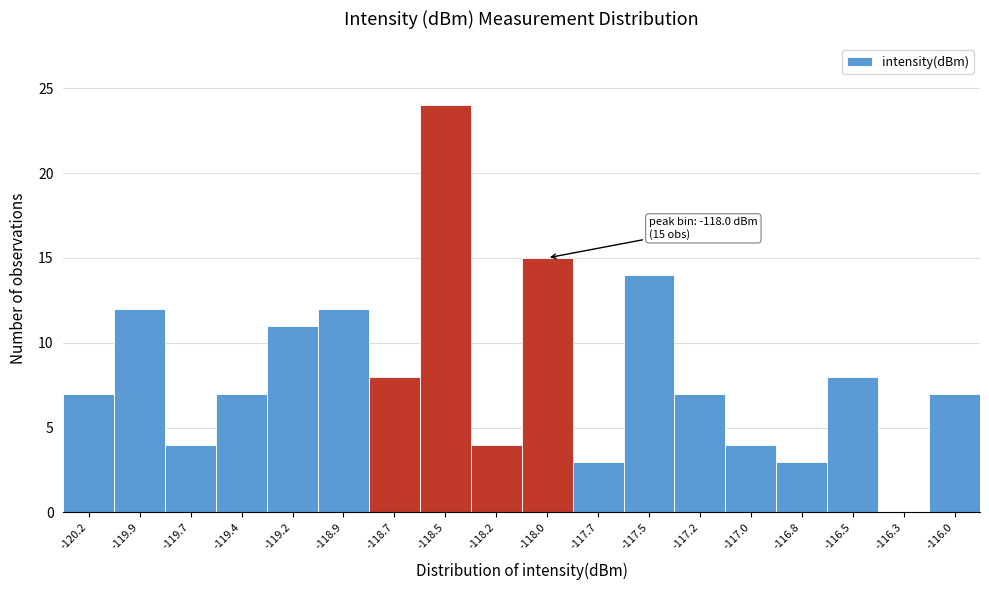

Reading left to right, what are all the values shown in this chart?

-120.2=7	-119.9=12	-119.7=4	-119.4=7	-119.2=11	-118.9=12	-118.7=8	-118.5=24	-118.2=4	-118.0=15	-117.7=3	-117.5=14	-117.2=7	-117.0=4	-116.8=3	-116.5=8	-116.3=0	-116.0=7